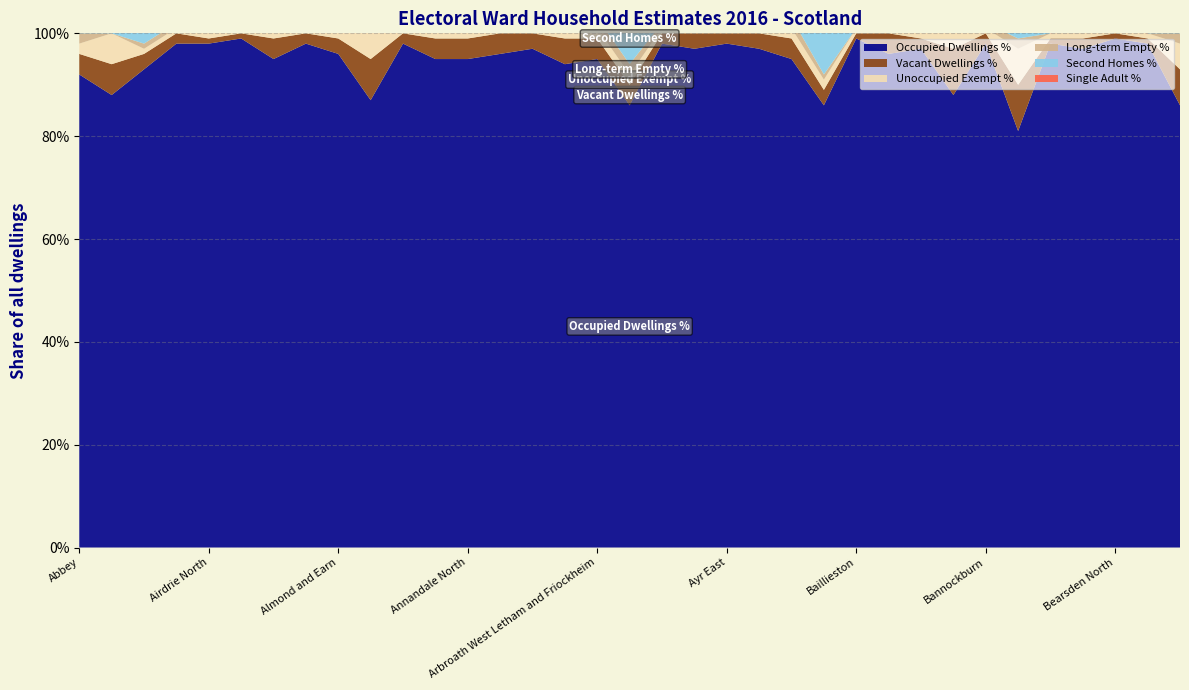

Reading left to right, transcribe all the data shown in this chart.

Occupied Dwellings %: 0.9	0.9	0.9	1.0	1.0	1.0	0.9	1.0	1.0	0.9	1.0	0.9	0.9	1.0	1.0	0.9	0.9	0.9	1.0	1.0	1.0	1.0	0.9	0.9	1.0	1.0	1.0	0.9	1.0	0.8	1.0	1.0	1.0	1.0	0.9
Vacant Dwellings %: 0.0	0.1	0.0	0.0	0.0	0.0	0.0	0.0	0.0	0.1	0.0	0.0	0.0	0.0	0.0	0.1	0.0	0.0	0.0	0.0	0.0	0.0	0.0	0.0	0.0	0.0	0.0	0.1	0.0	0.1	0.0	0.0	0.0	0.0	0.1
Unoccupied Exempt %: 0.0	0.1	0.0	0.0	0.0	0.0	0.0	0.0	0.0	0.1	0.0	0.0	0.0	0.0	0.0	0.0	0.0	0.0	0.0	0.0	0.0	0.0	0.0	0.0	0.0	0.0	0.0	0.0	0.0	0.1	0.0	0.0	0.0	0.0	0.1
Long-term Empty %: 0.0	0.0	0.0	0.0	0.0	0.0	0.0	0.0	0.0	0.0	0.0	0.0	0.0	0.0	0.0	0.0	0.0	0.0	0.0	0.0	0.0	0.0	0.0	0.0	0.0	0.0	0.0	0.1	0.0	0.0	0.0	0.0	0.0	0.0	0.0
Second Homes %: 0.0	0.1	0.0	0.0	0.0	0.0	0.0	0.0	0.0	0.1	0.0	0.0	0.0	0.0	0.0	0.0	0.0	0.1	0.0	0.0	0.0	0.0	0.0	0.1	0.0	0.0	0.0	0.0	0.0	0.1	0.0	0.0	0.0	0.0	0.1
Single Adult %: 0.3	0.3	0.3	0.4	0.3	0.3	0.4	0.3	0.3	0.3	0.3	0.3	0.3	0.3	0.3	0.4	0.3	0.4	0.4	0.3	0.3	0.4	0.4	0.3	0.4	0.4	0.3	0.3	0.4	0.3	0.4	0.4	0.3	0.3	0.3